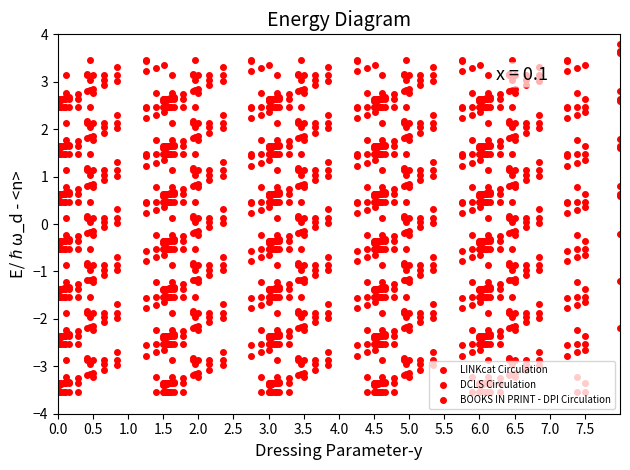

What is the total value across all series at 5.5?

-8.9